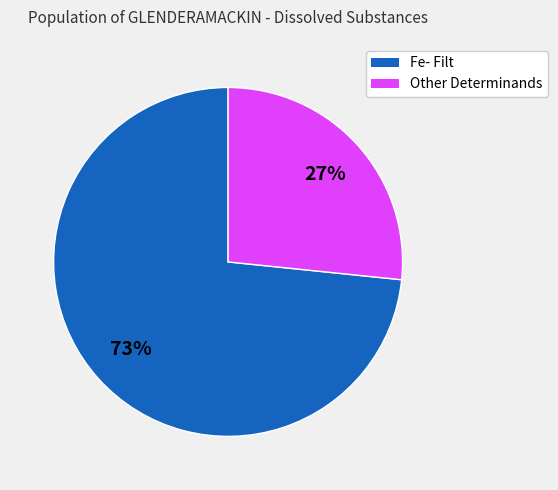

Is there any slice that represents more than half of the pie?

Yes